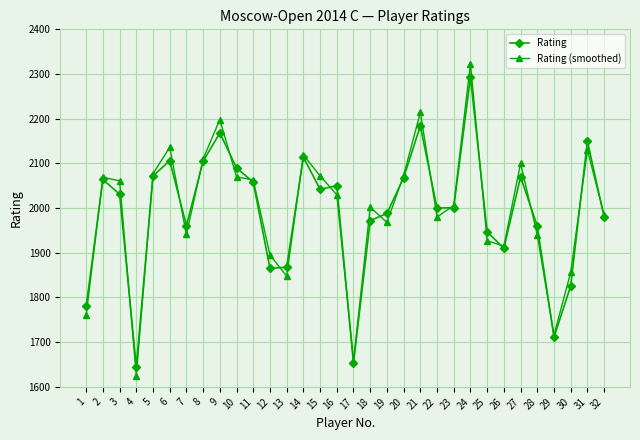

What is the total value across all series at 1?

3540